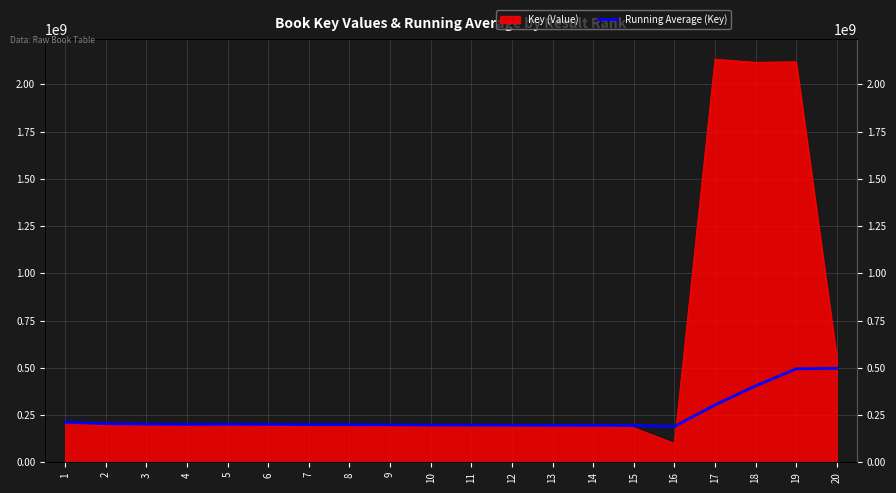

Reading left to right, transcribe all the data shown in this chart.

1=211970136.0	2=204261439.5	3=201715492.3	4=200441594.0	5=201418838.8	6=200366724.0	7=199360289.1	8=198946716.5	9=198049161.7	10=197110139.0	11=196622912.0	12=196216894.1	13=195873349.2	14=195818584.9	15=194926556.3	16=189015080.1	17=303431458.8	18=404203423.1	19=494517567.5	20=497584354.9